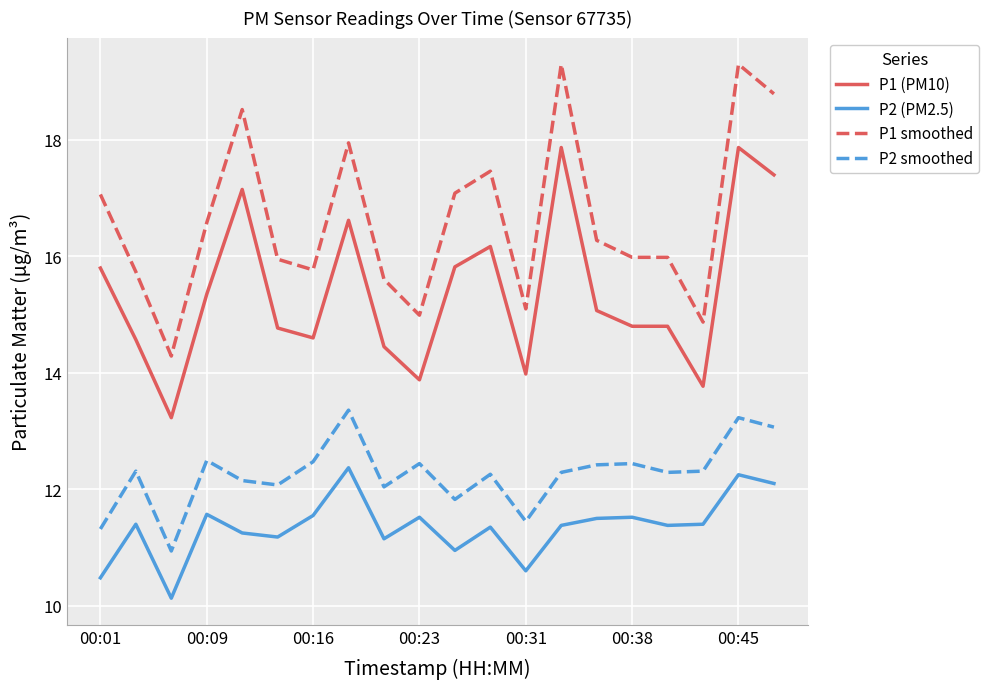

What is the lowest value of the P1 (PM10) series?

13.2